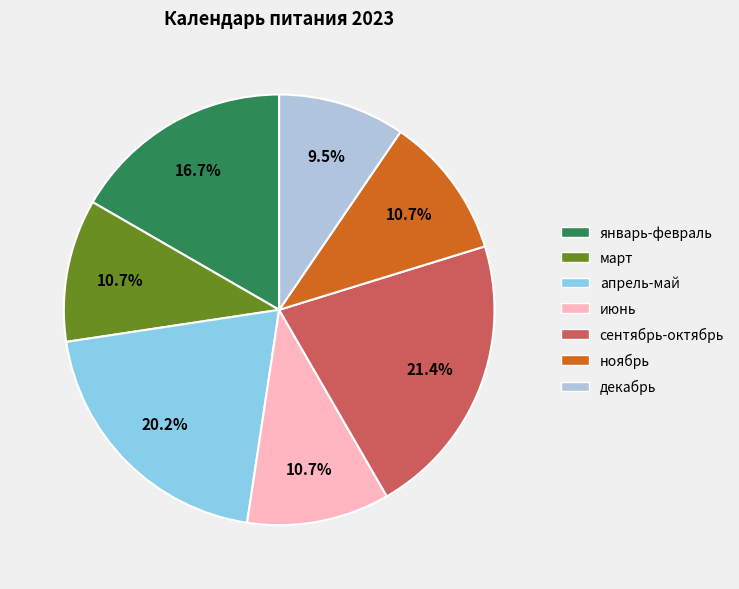

To the nearest percent, what is the average slice percentage?

14%